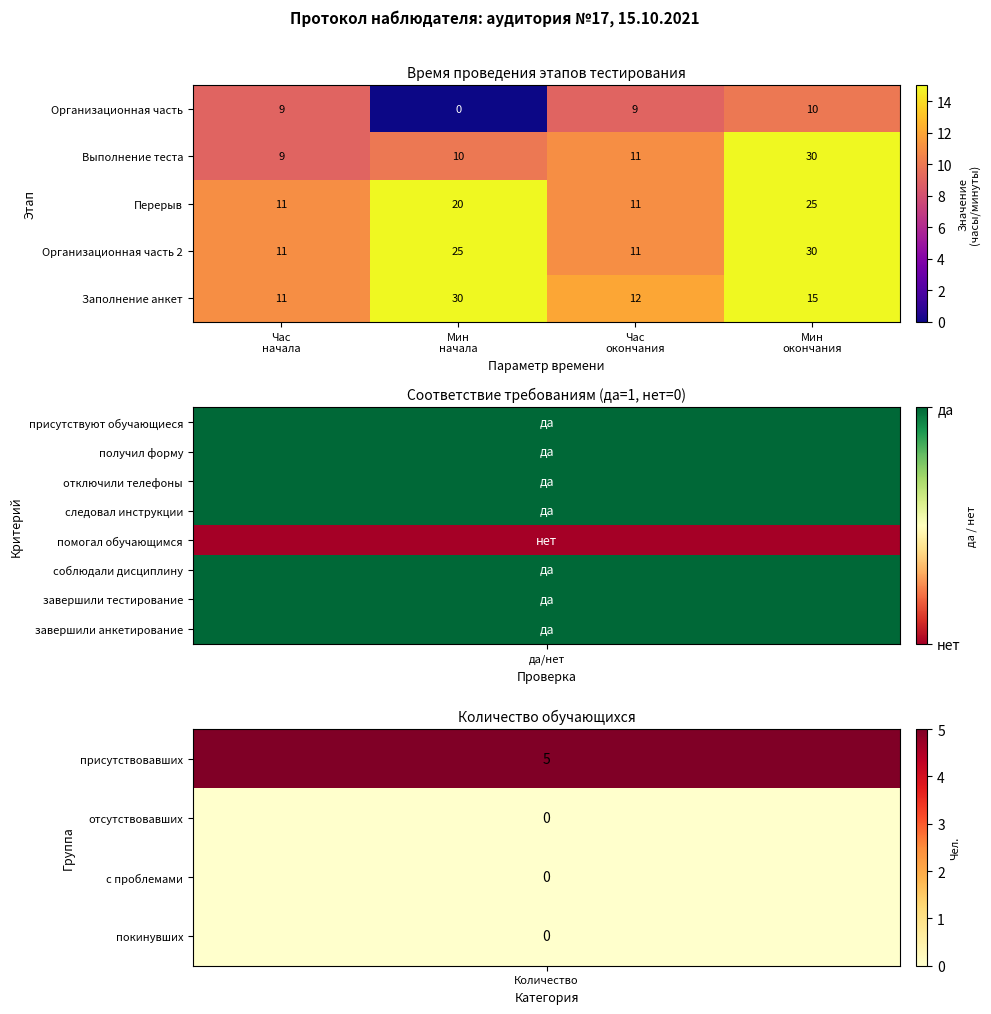

Between Мин
начала and Час
окончания, which series saw the biggest shift?

Заполнение анкет